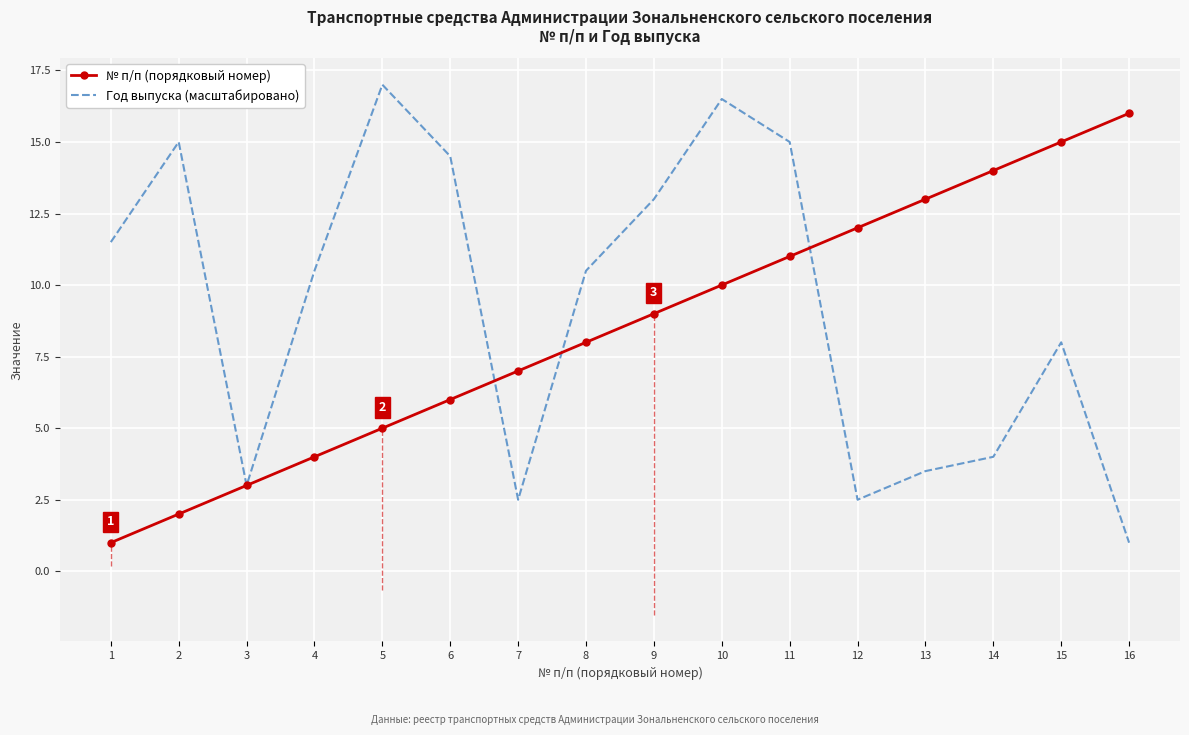

How many series are shown in this chart?

2